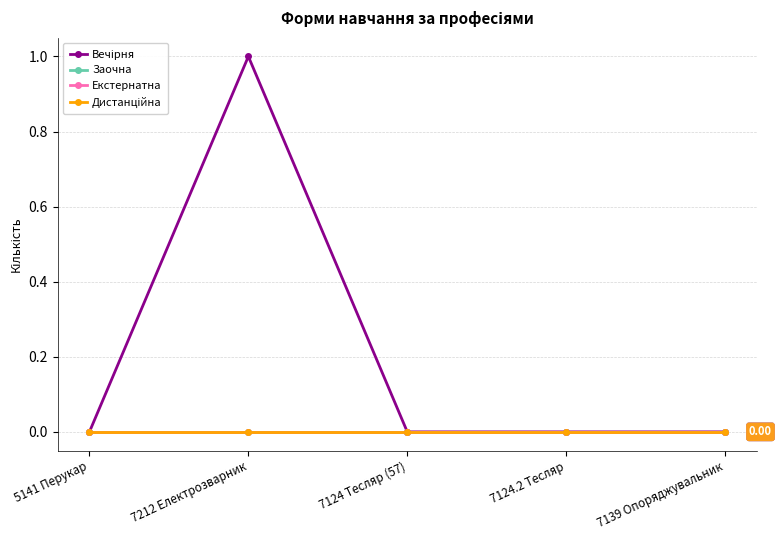

What is the sum of all Вечірня values?

1